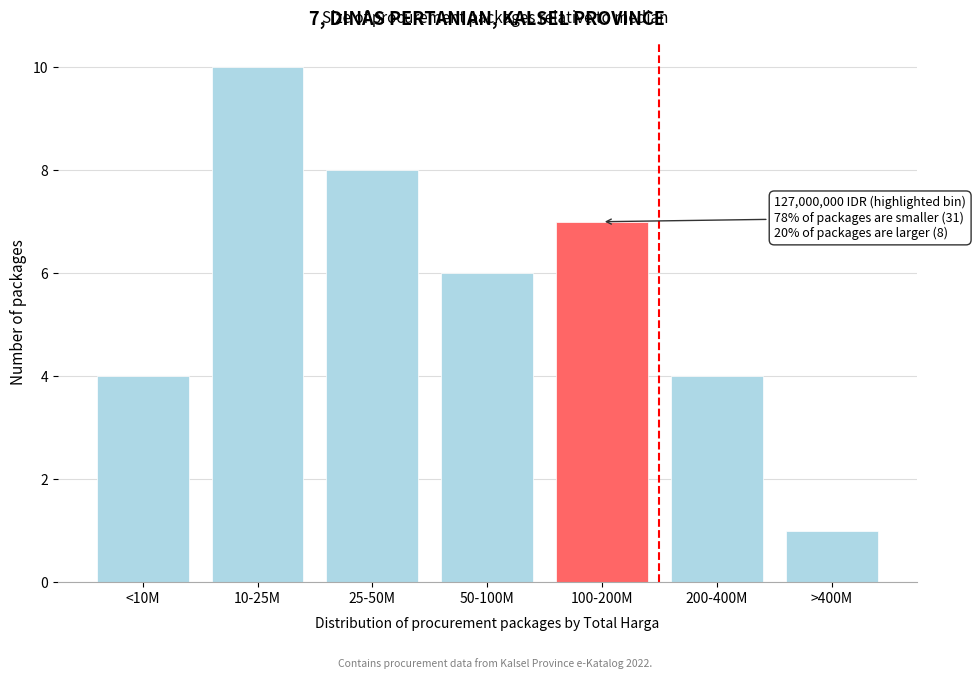

Reading left to right, list all the values displayed in this chart.

4	10	8	6	7	4	1